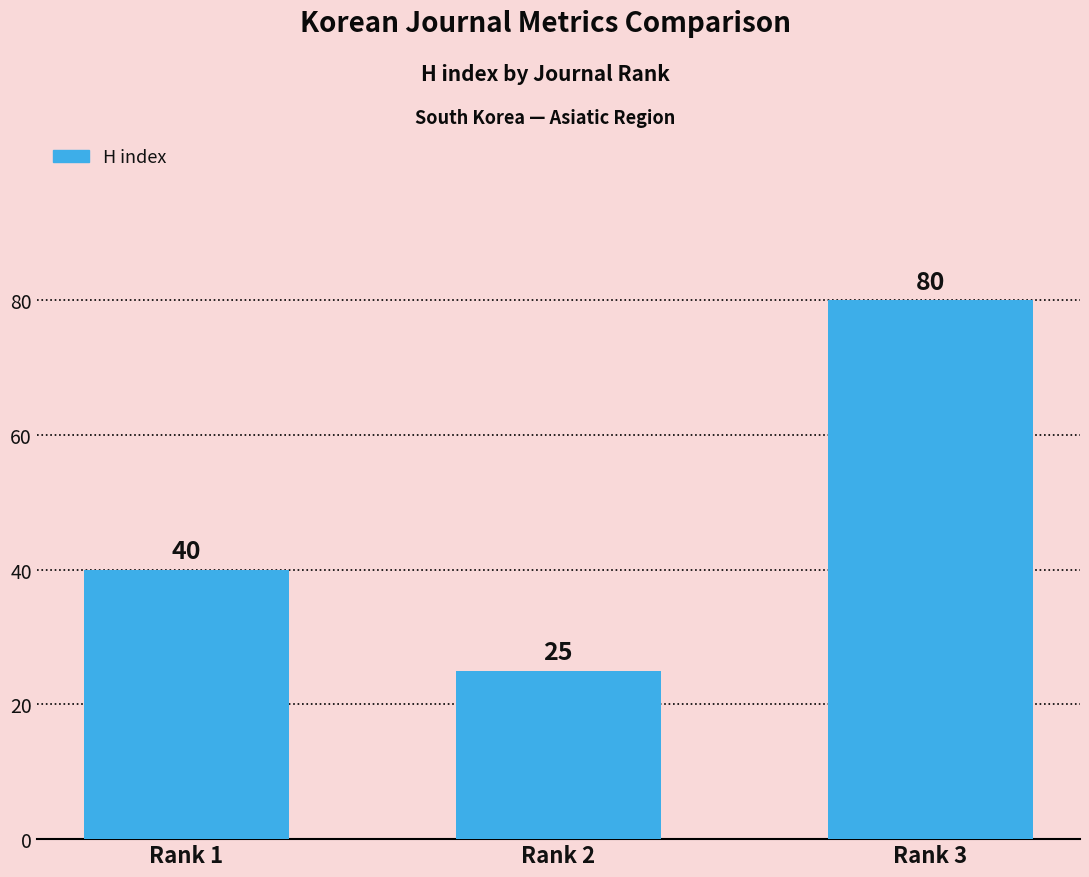

At which category does the chart reach its minimum across all series?

Rank 2